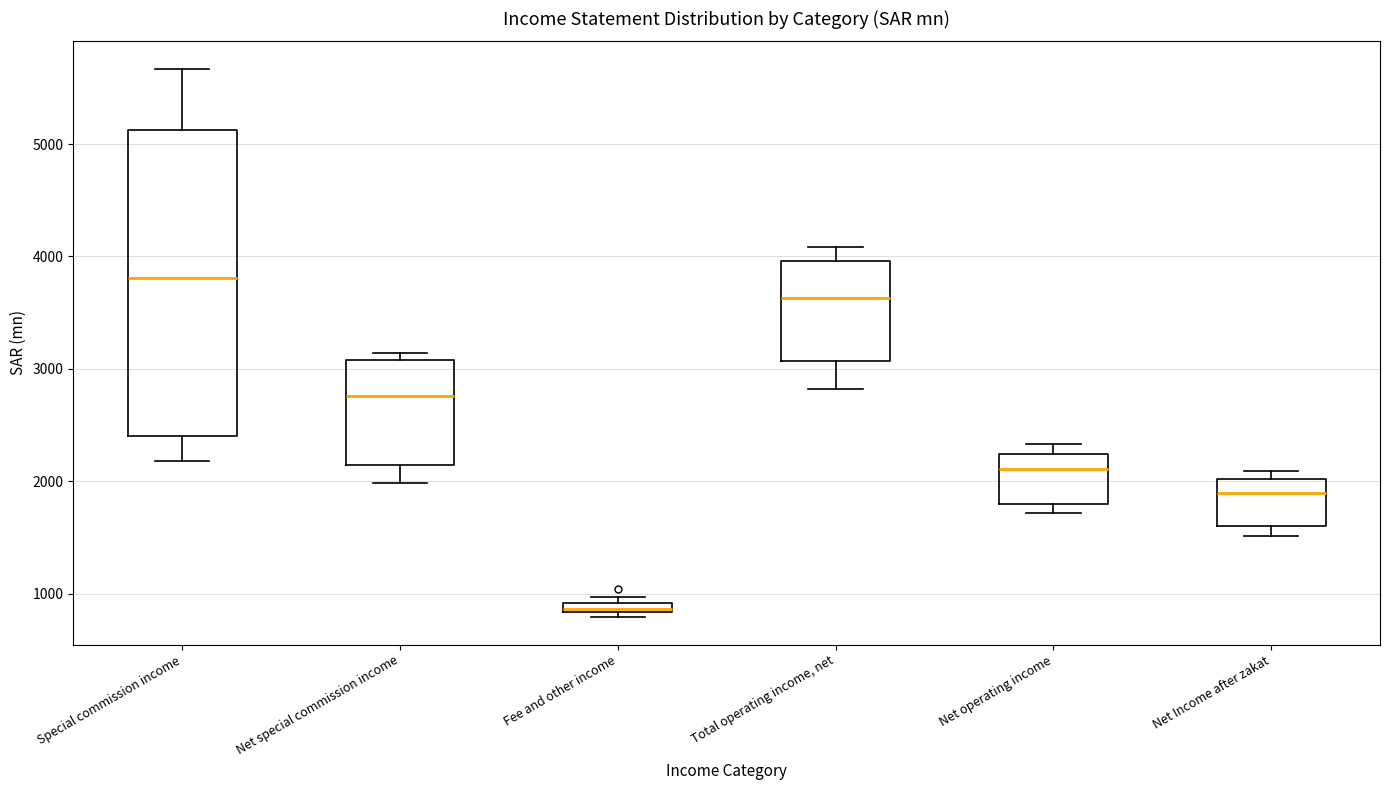

Which box is the tallest, from its lower edge to its upper edge?

Special commission income